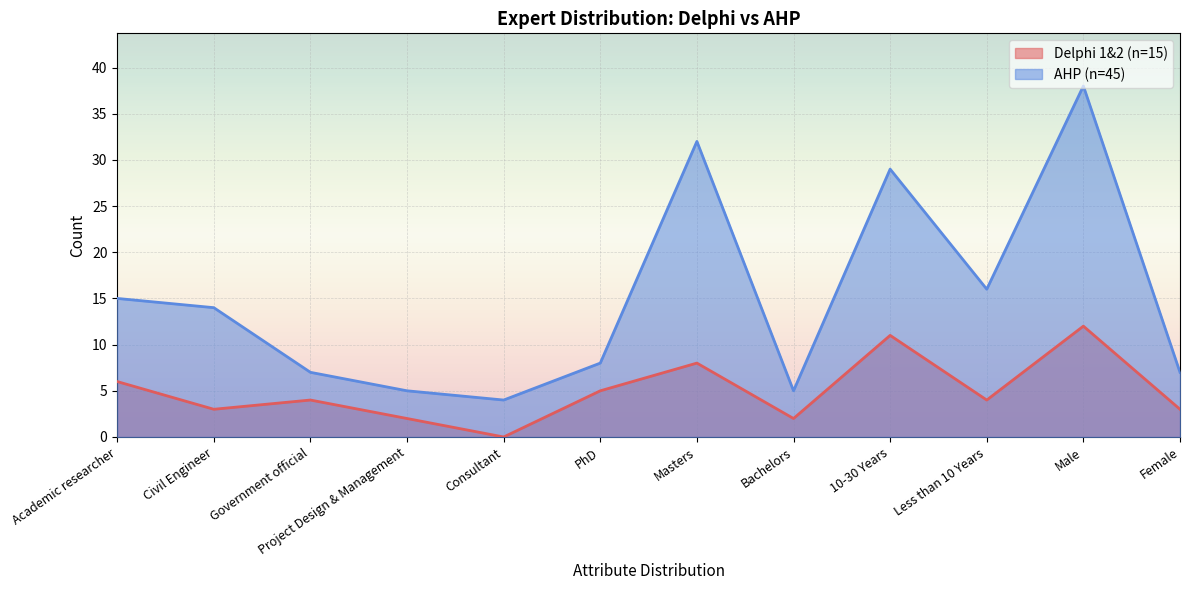

Which series changed the most between Academic researcher and Masters?

AHP (n=45)